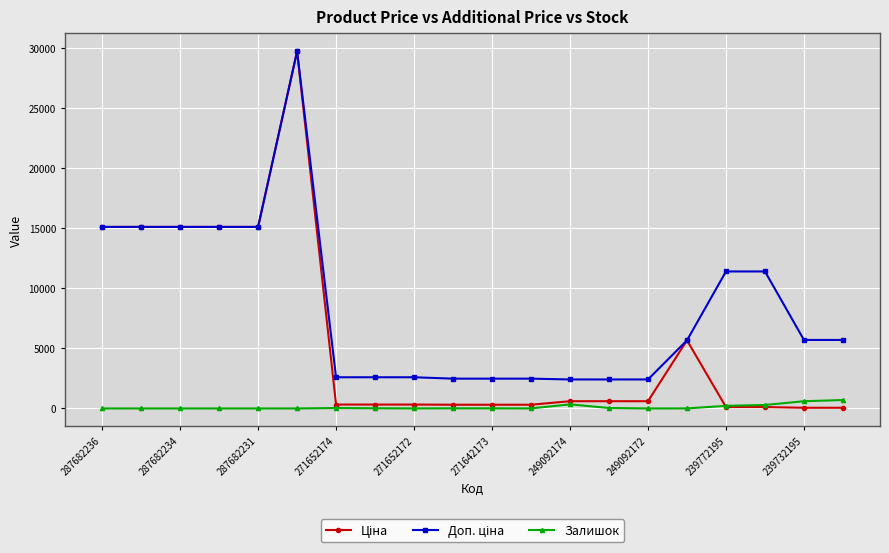

How many data points does each series have?

20